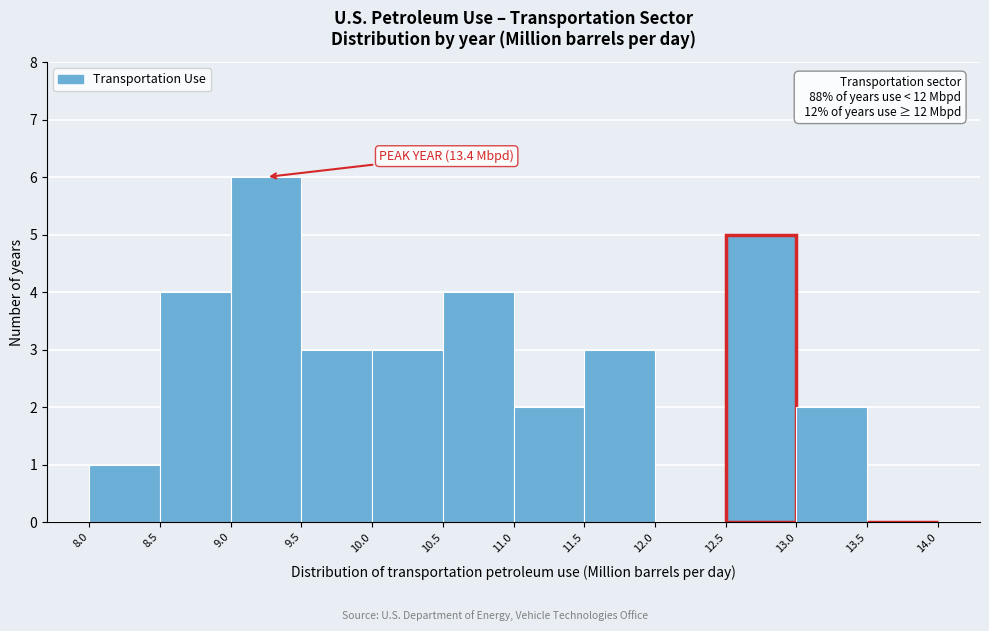

Which range on the x-axis has the tallest bar?

9.0 to 9.5